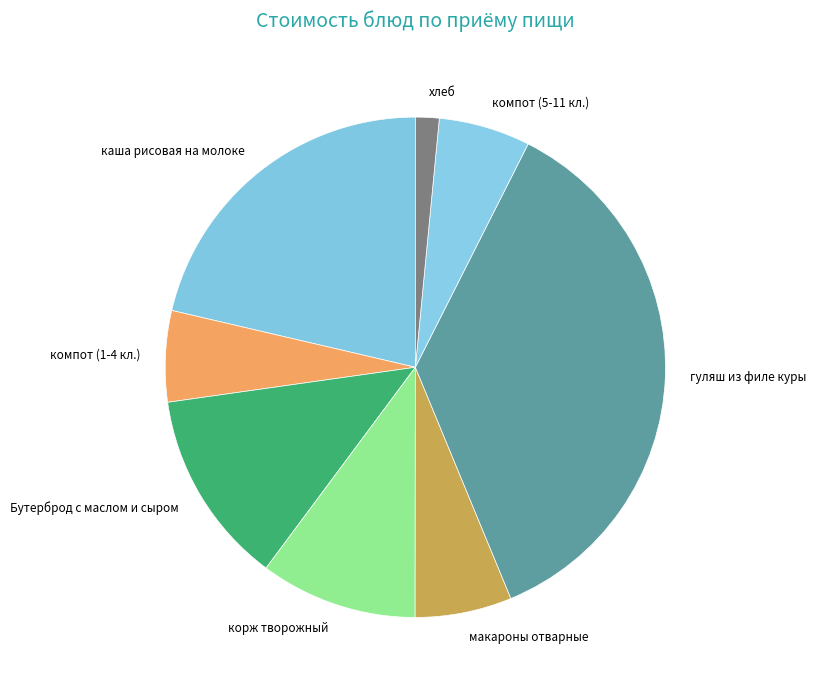

Combined, do каша рисовая на молоке and Бутерброд с маслом и сыром account for over 50%?

No